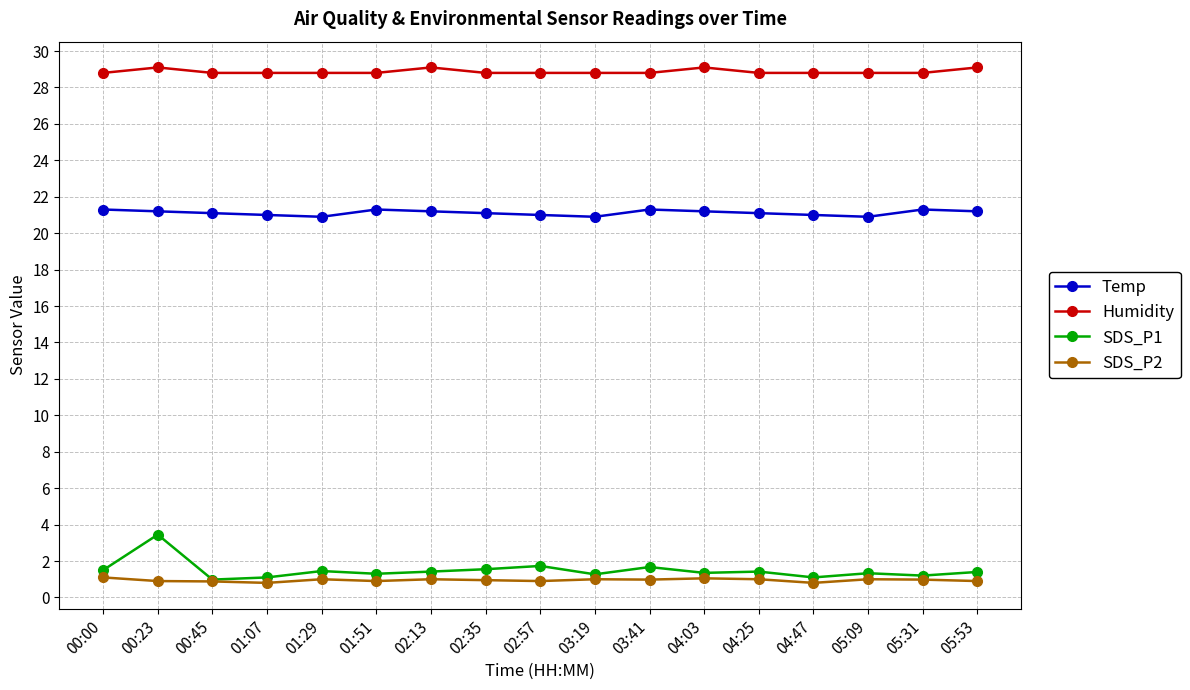

True or false: SDS_P2 and Humidity intersect in this chart.

False